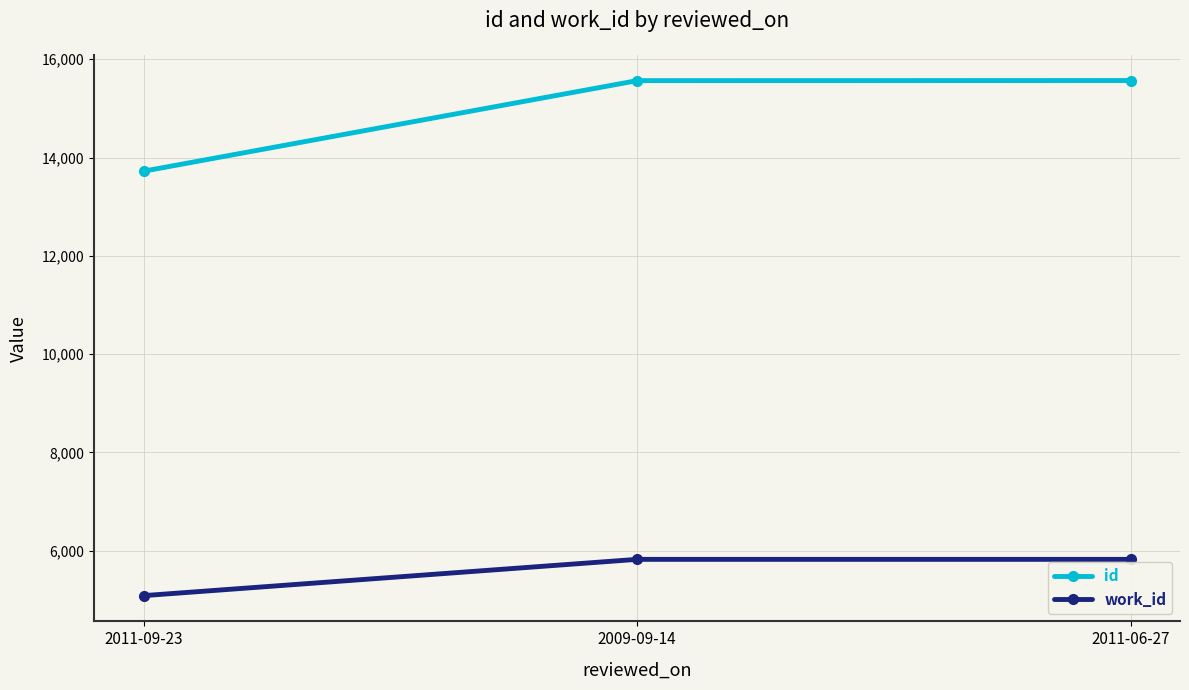

Which series changed the most between 2011-09-23 and 2011-06-27?

id